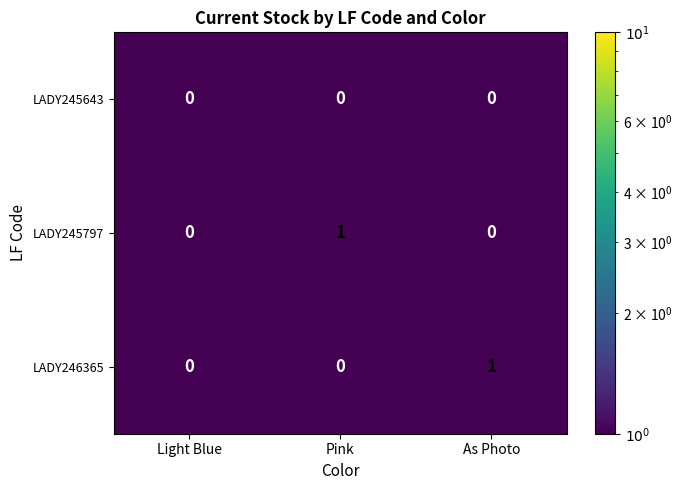

Between Light Blue and As Photo, which series saw the biggest shift?

LADY246365